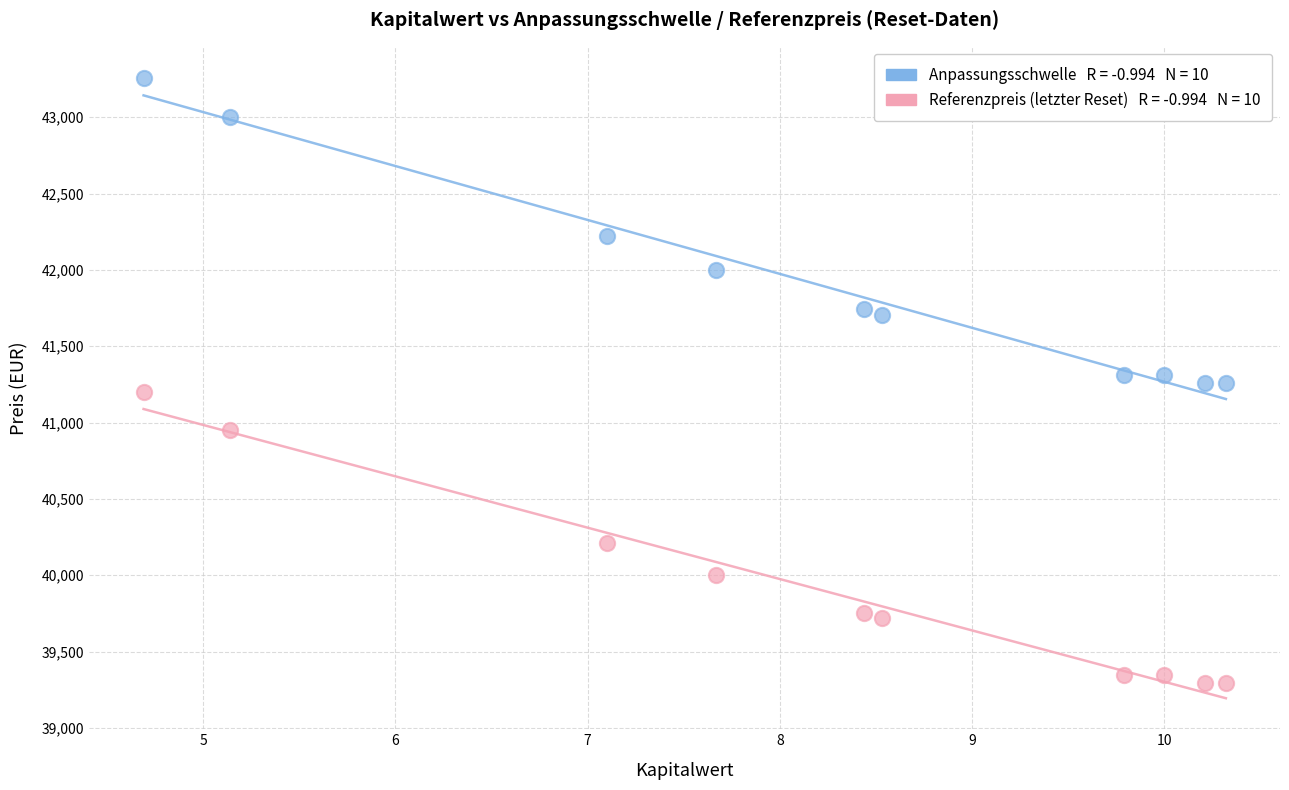

Across all data points, what is the range of Y values (max minus min)?

3966.0